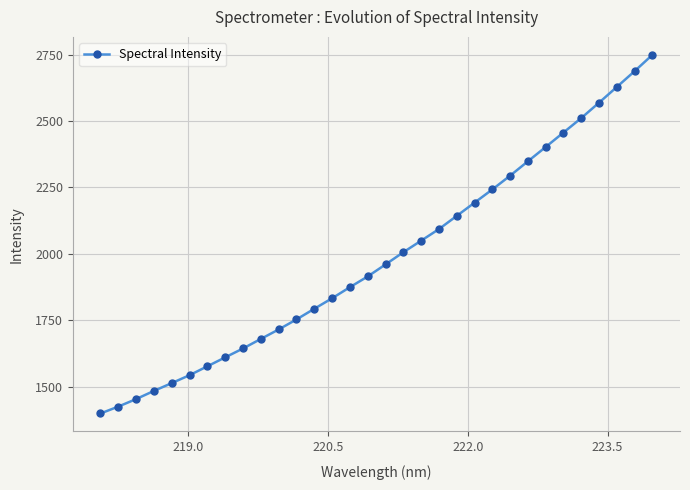

What is the minimum value shown in the chart?

1398.9